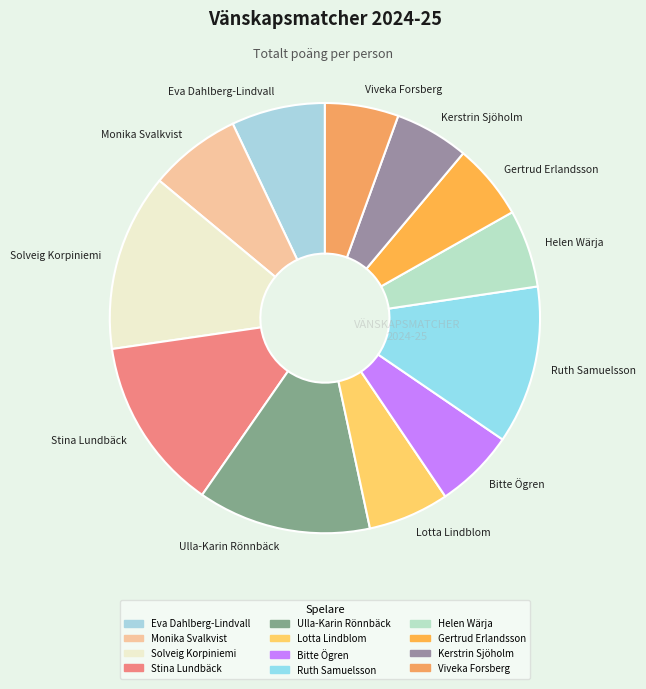

The Lotta Lindblom slice represents 1% of the pie. True or false?

False